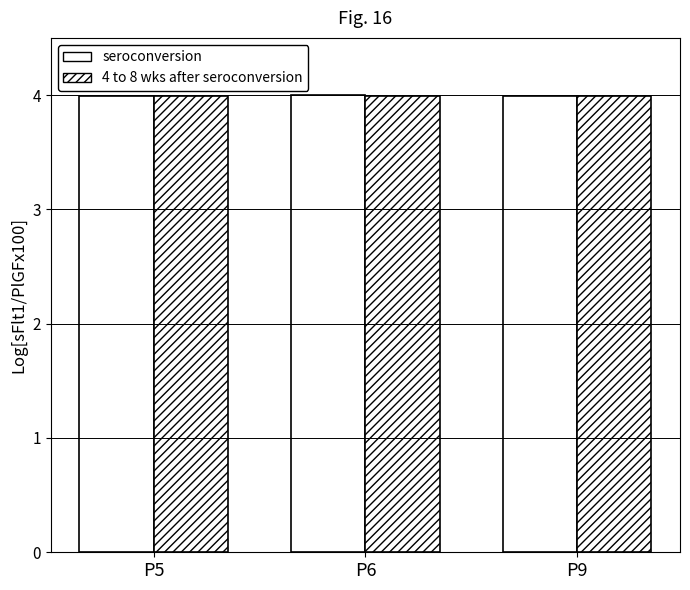

Count the number of data series in this chart.

2